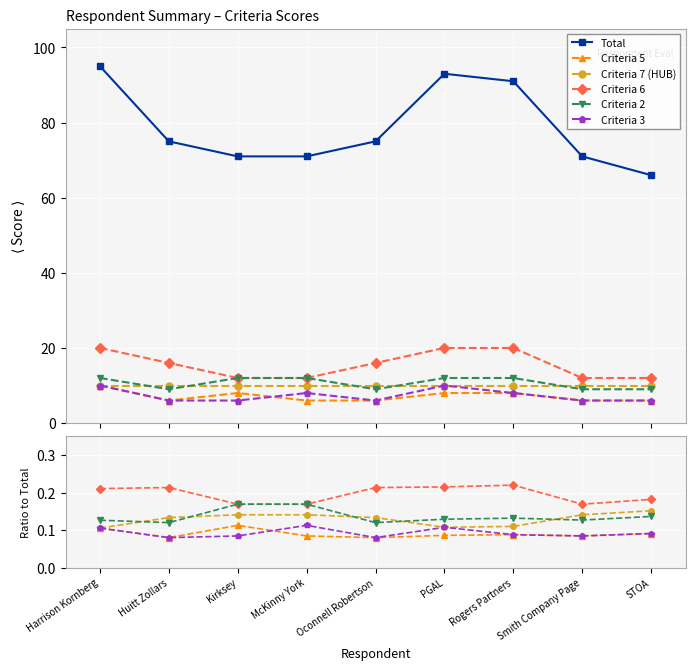

What is the spread (max minus min) of values at Harrison Kornberg?

94.9